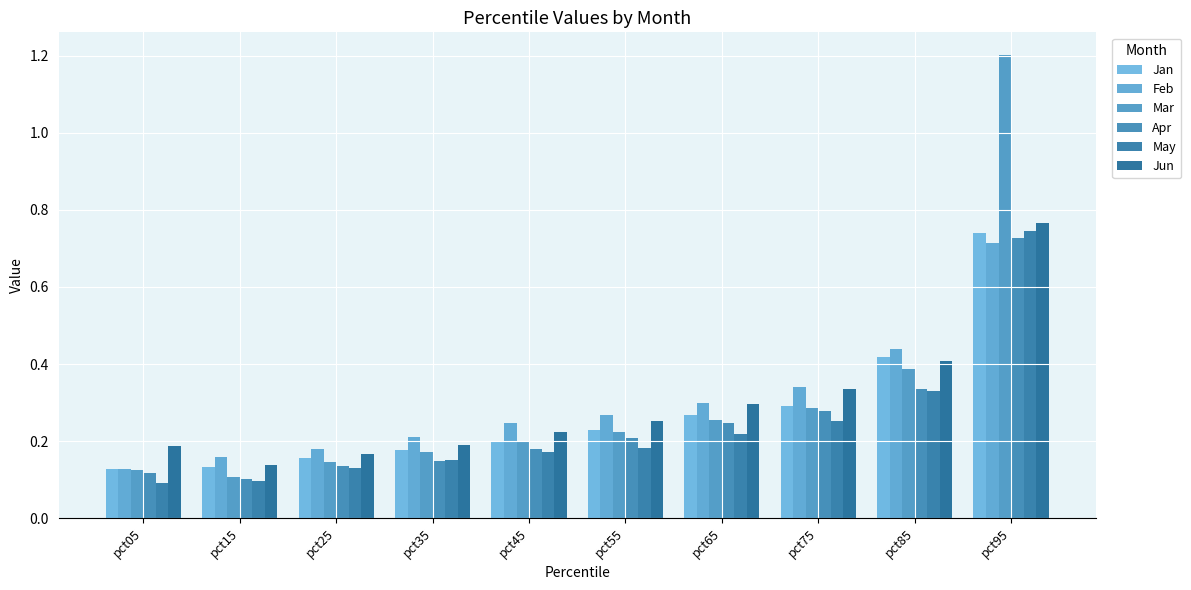

What is the total value across all series at pct55?

1.4